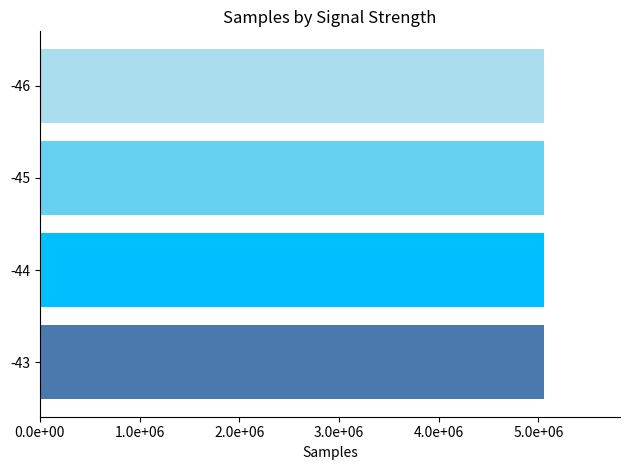

What is the smallest value displayed?

5057115